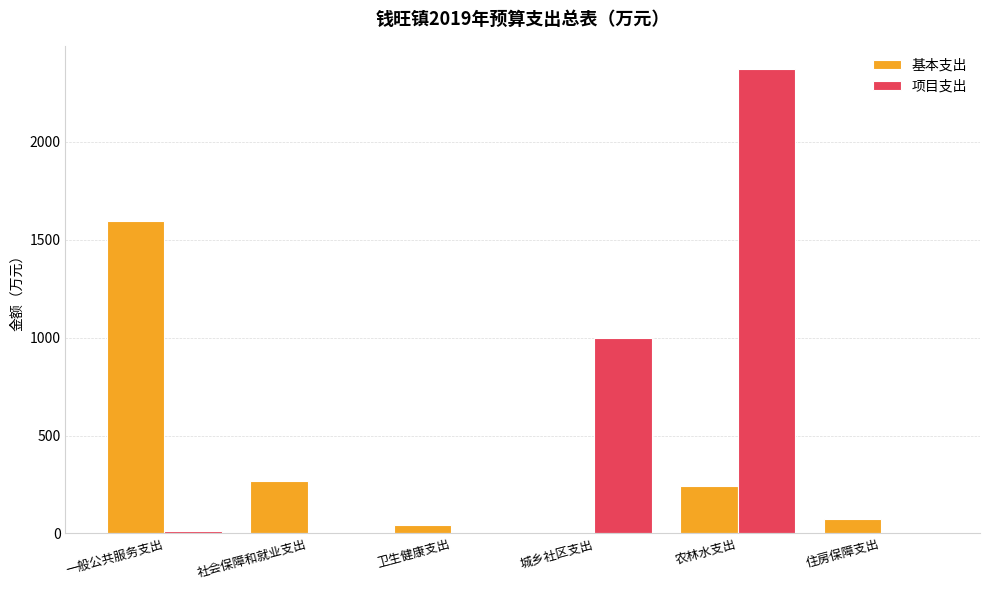

At which category is the sum across all series the highest?

农林水支出